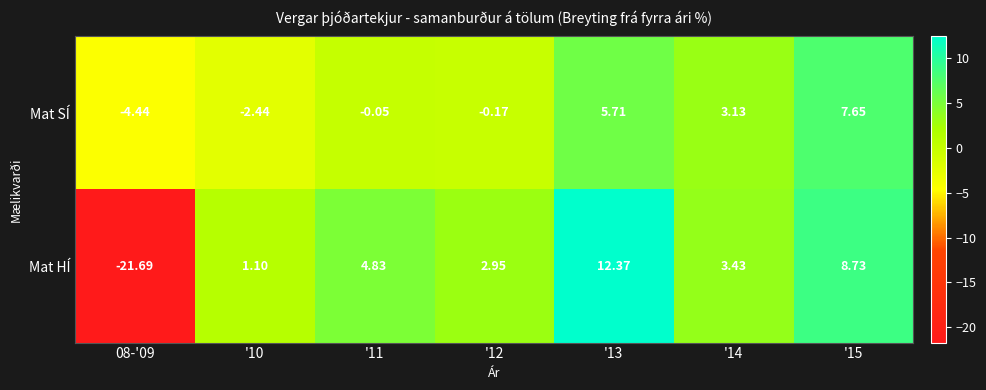

How many data points in Mat HÍ are above 3?

4